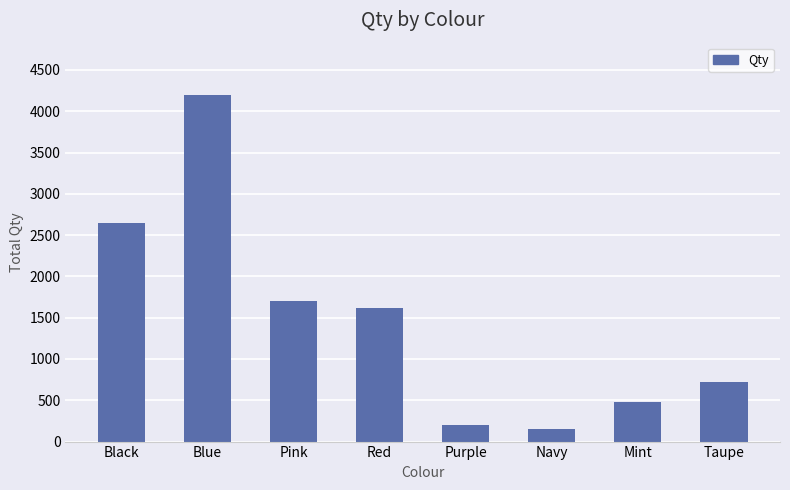

The value at Taupe is 428. True or false?

False